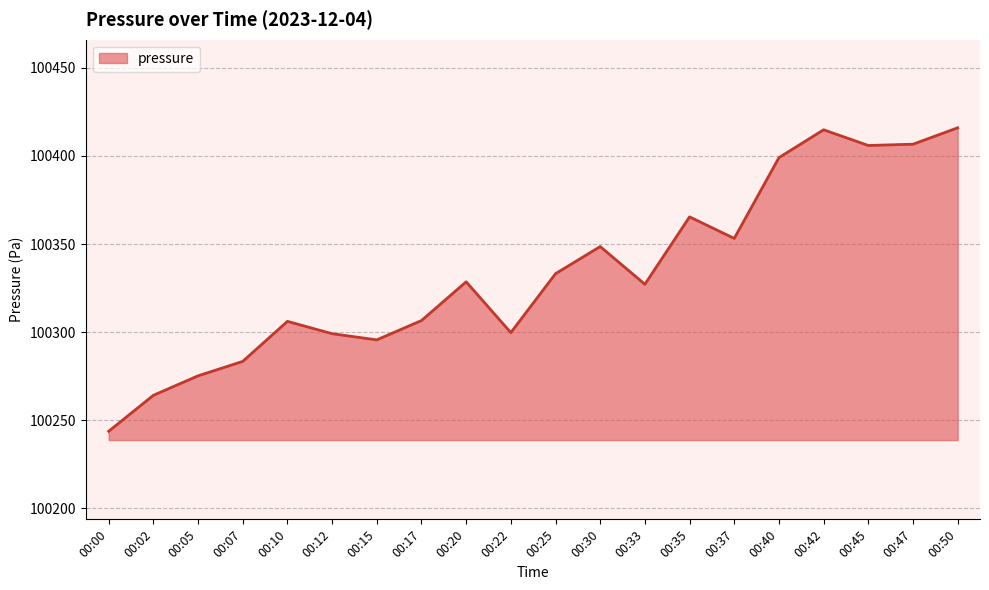

At which category does the chart reach its minimum across all series?

00:00